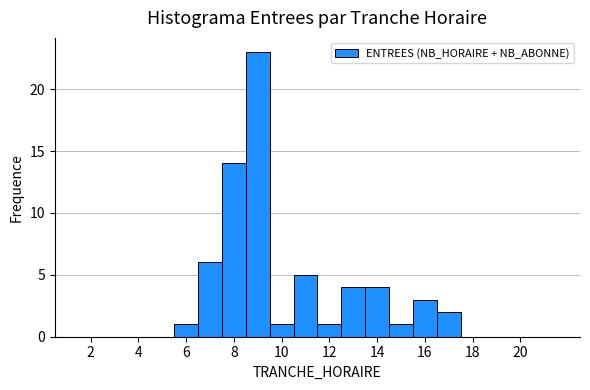

What is the height of the bar covering 6.5 to 7.5 on the x-axis? Neither the bar edges nor the heights are printed on the chart, so give them approximately, as read against the axes.

6